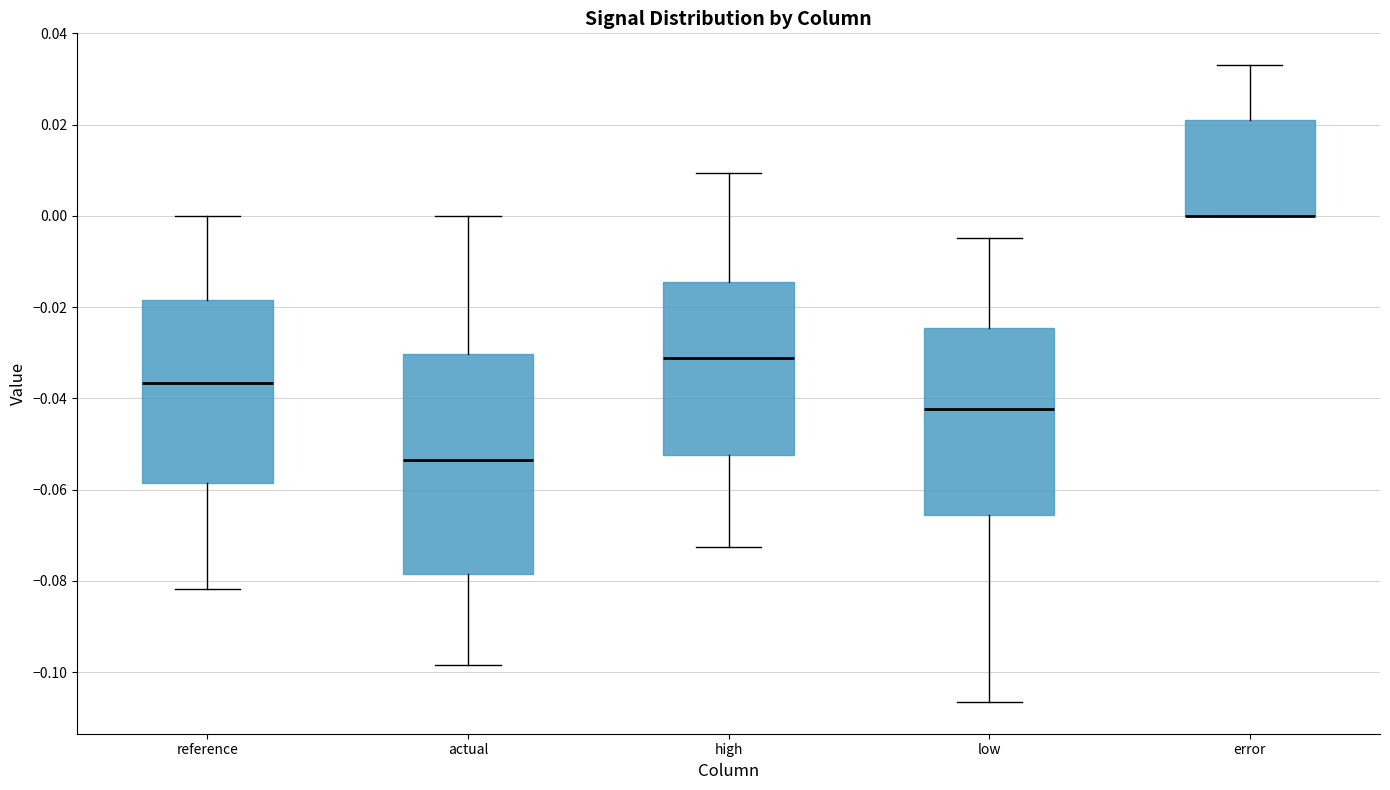

Reading left to right, read every box against the y-axis: the position of its median line, the range the box covers, and the ends of its whiskers. The values are not printed on the chart, so give them approximately, as read against the axis.

reference: median -0.036, box -0.058 to -0.018, whiskers -0.082 to 0.000
actual: median -0.054, box -0.078 to -0.030, whiskers -0.098 to 0.000
high: median -0.032, box -0.052 to -0.014, whiskers -0.072 to 0.010
low: median -0.042, box -0.066 to -0.024, whiskers -0.106 to -0.004
error: median 0.000 (drawn on the box's lower edge), box 0.000 to 0.020, whiskers 0.000 to 0.034